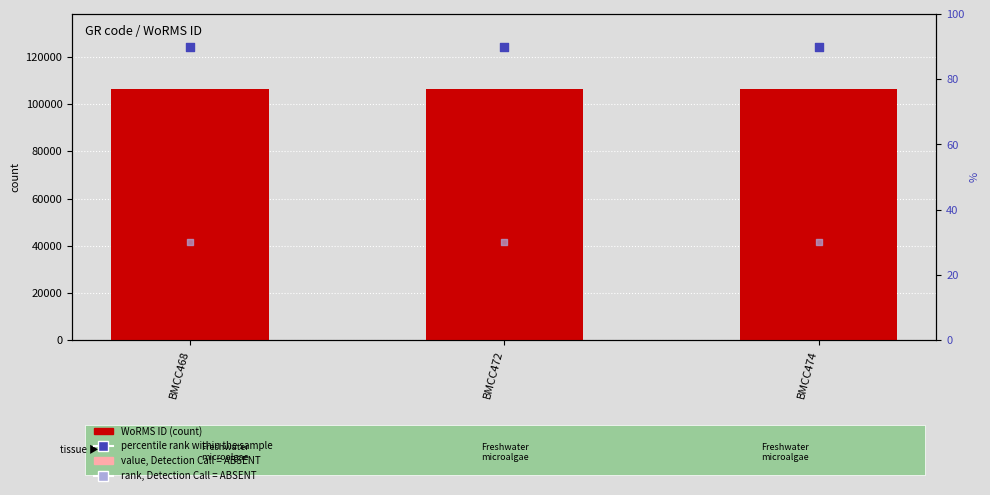

Which series reaches the minimum Y coordinate?

rank, Detection Call = ABSENT